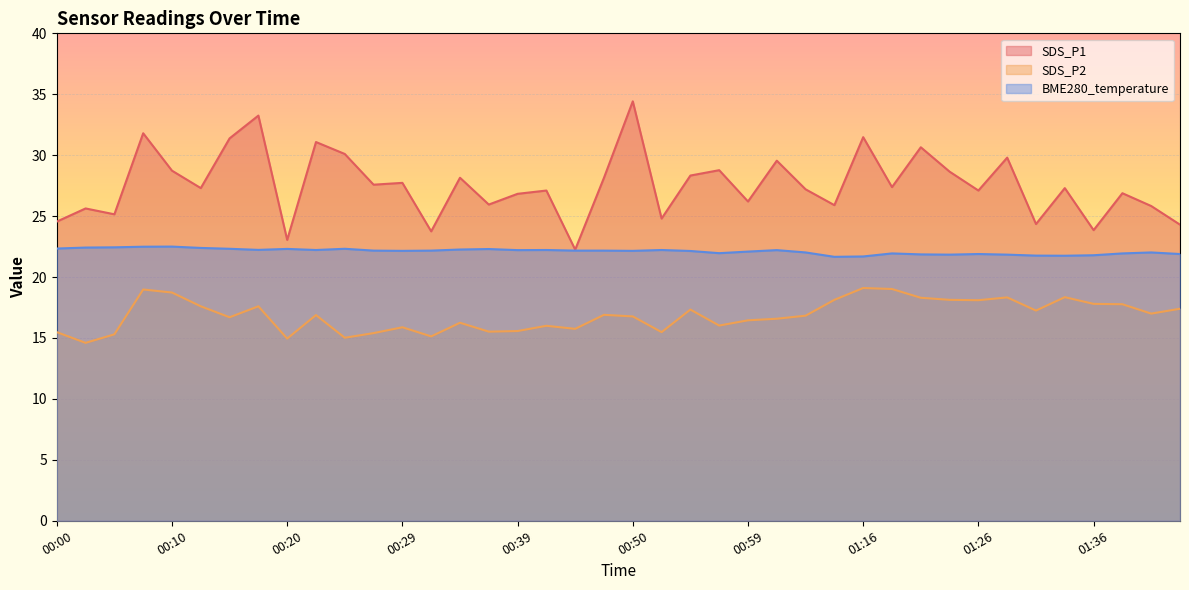

Rank the series at 01:16 from highest to lowest value.

SDS_P1, BME280_temperature, SDS_P2